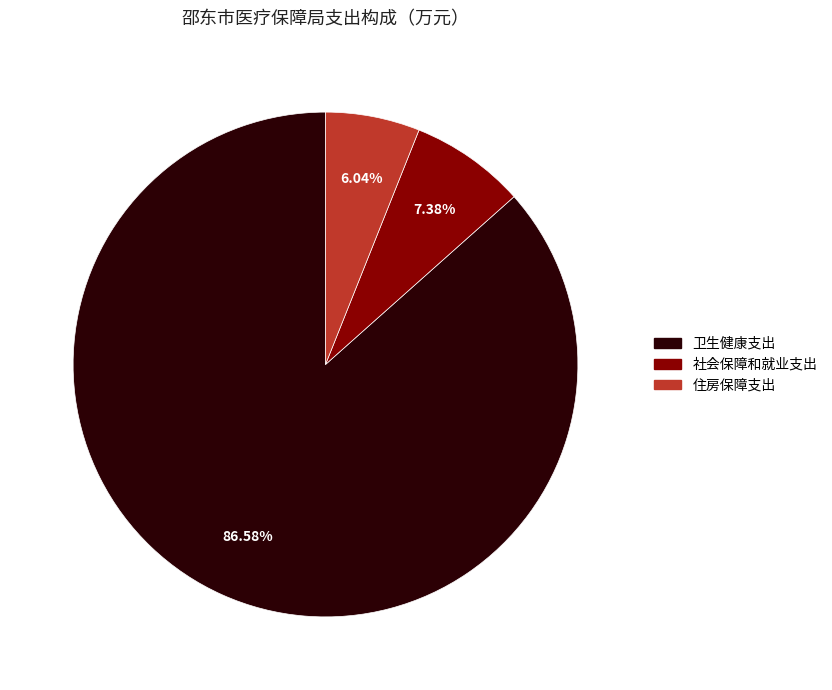

To the nearest percent, what portion does 卫生健康支出 represent?

87%